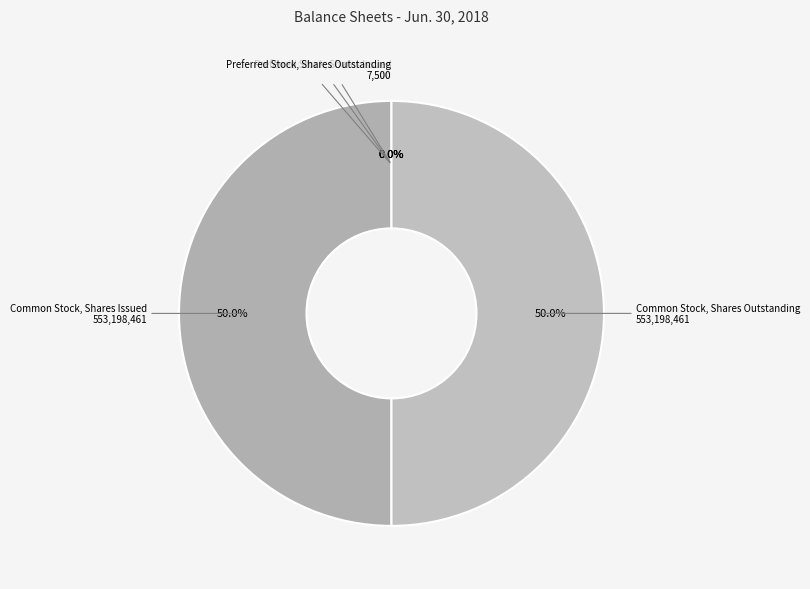

Combined, do Common Stock, Shares Issued and Common Stock, Shares Outstanding account for over 50%?

Yes